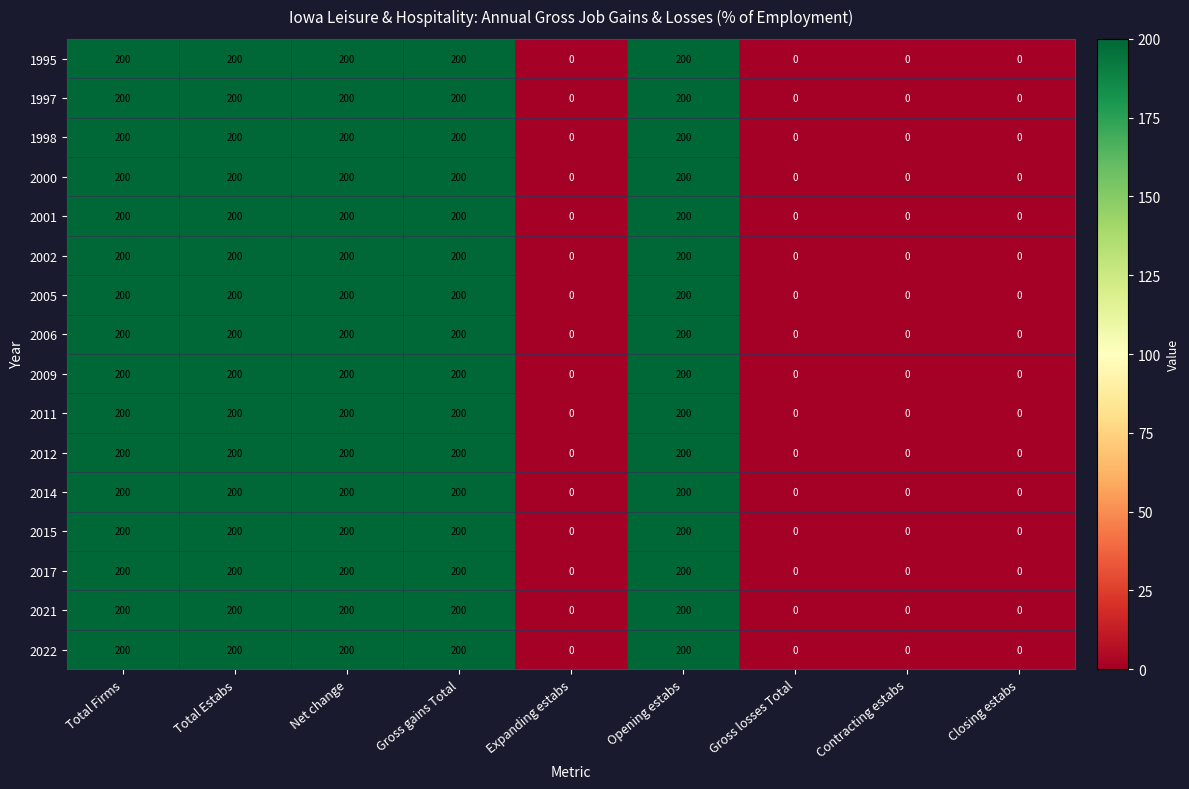

Is it true that 2009 equals 319 at Opening estabs?

False